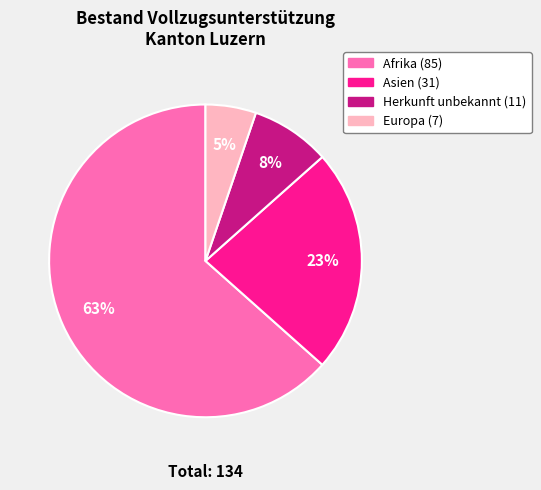

To the nearest percent, what is the average slice percentage?

25%